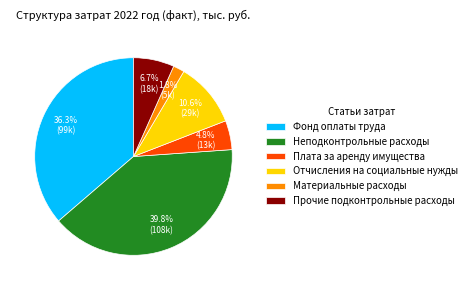

Which has a higher value, Отчисления на социальные нужды or Фонд оплаты труда?

Фонд оплаты труда